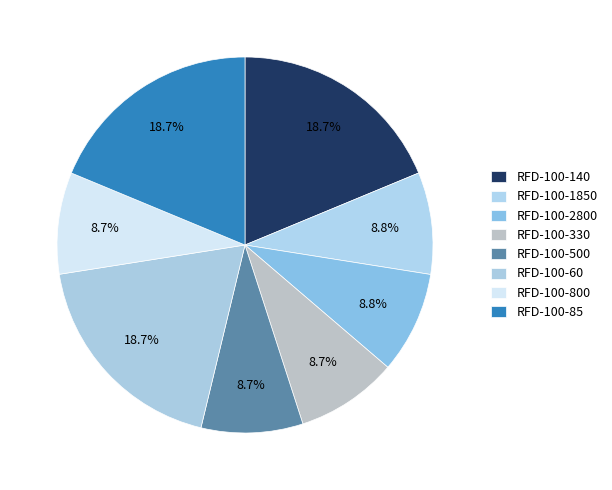

Does RFD-100-500 account for over 50% of the chart?

No